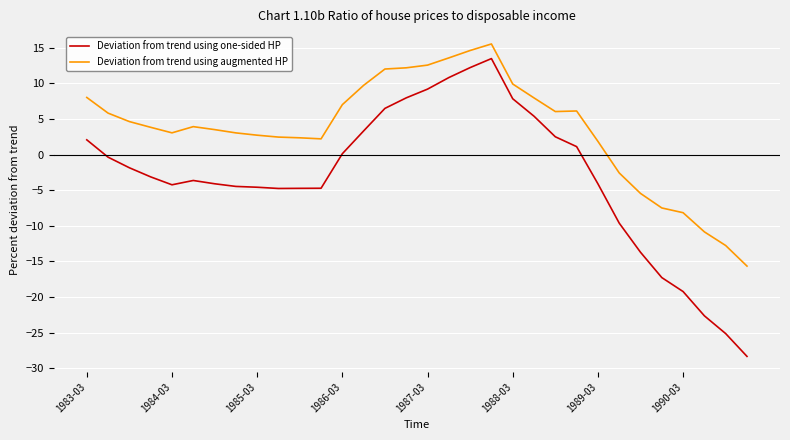

True or false: Deviation from trend using augmented HP and Deviation from trend using one-sided HP cross at least once.

False